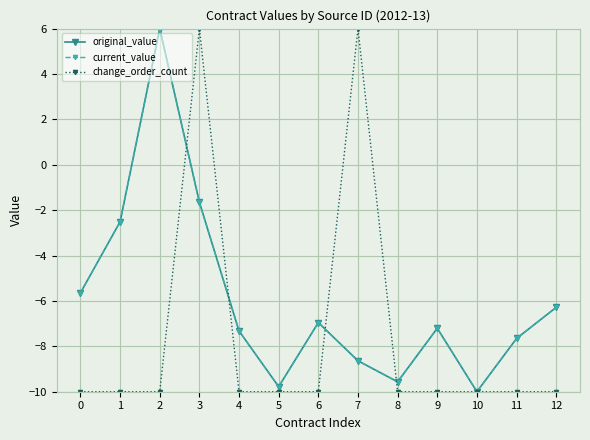

At how many categories does at least one series exceed 1?

3